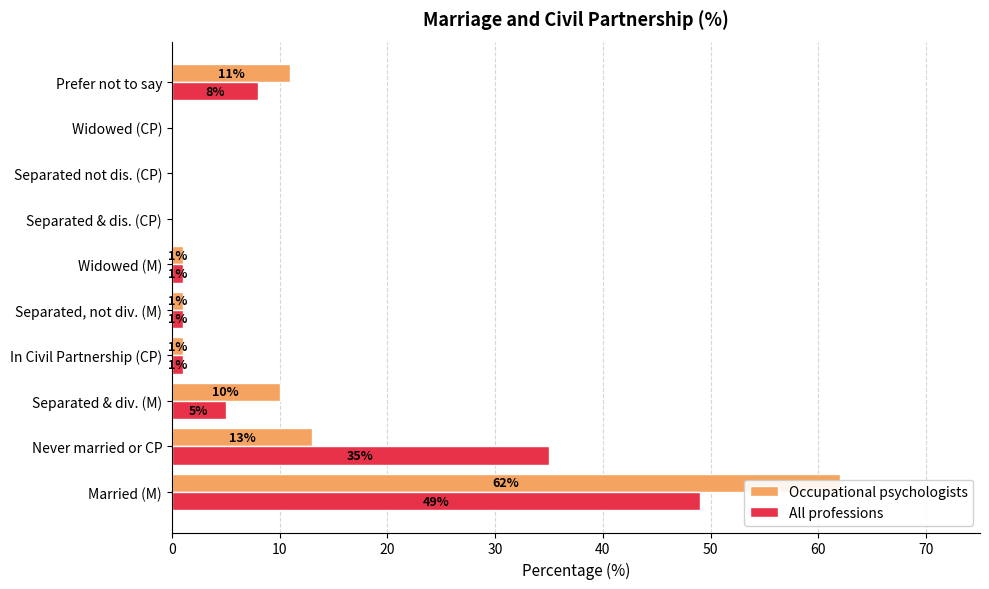

What is the maximum value for Occupational psychologists?

62